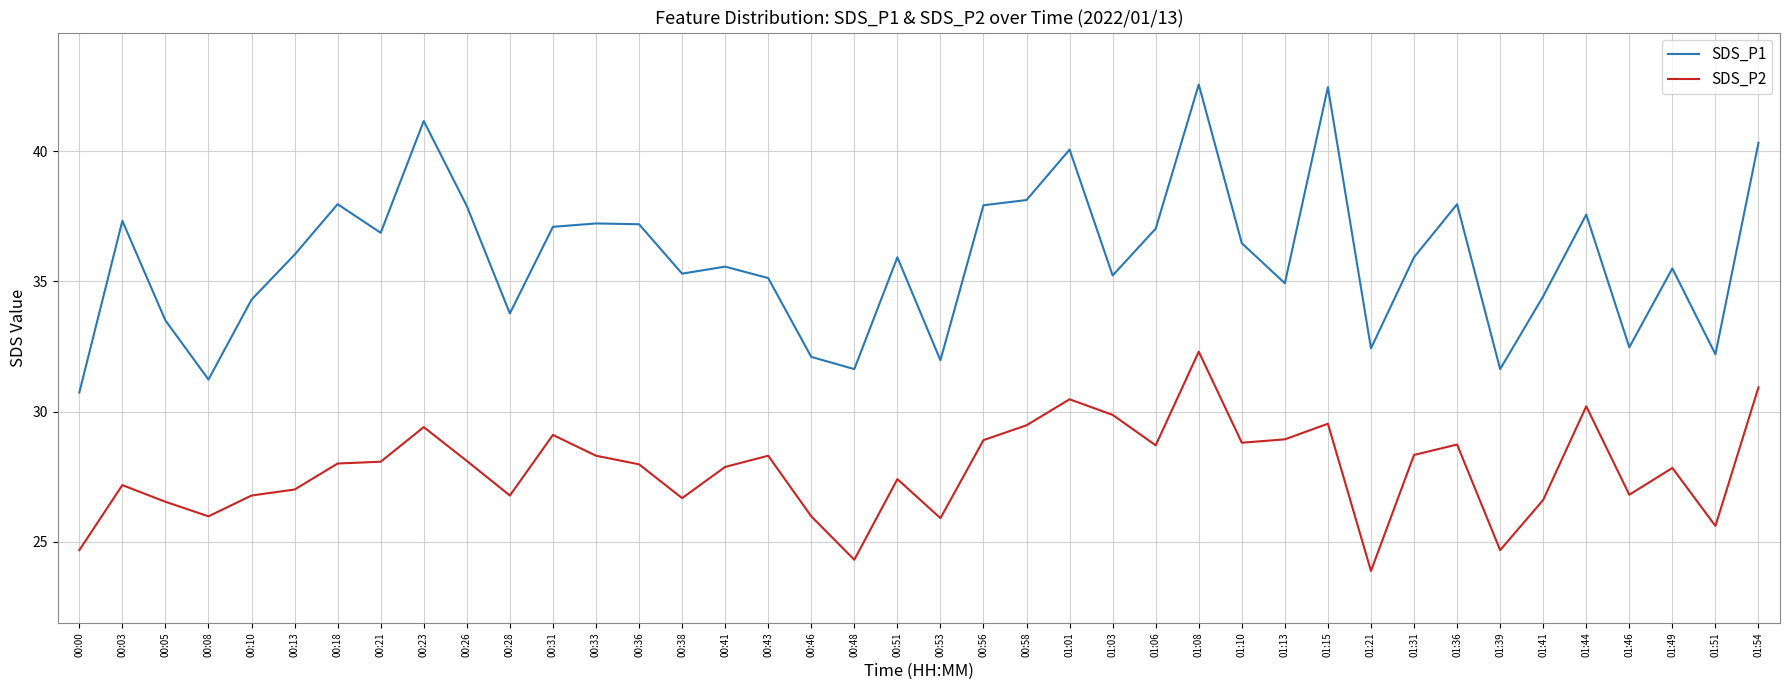

Rank the series at 00:56 from lowest to highest value.

SDS_P2, SDS_P1